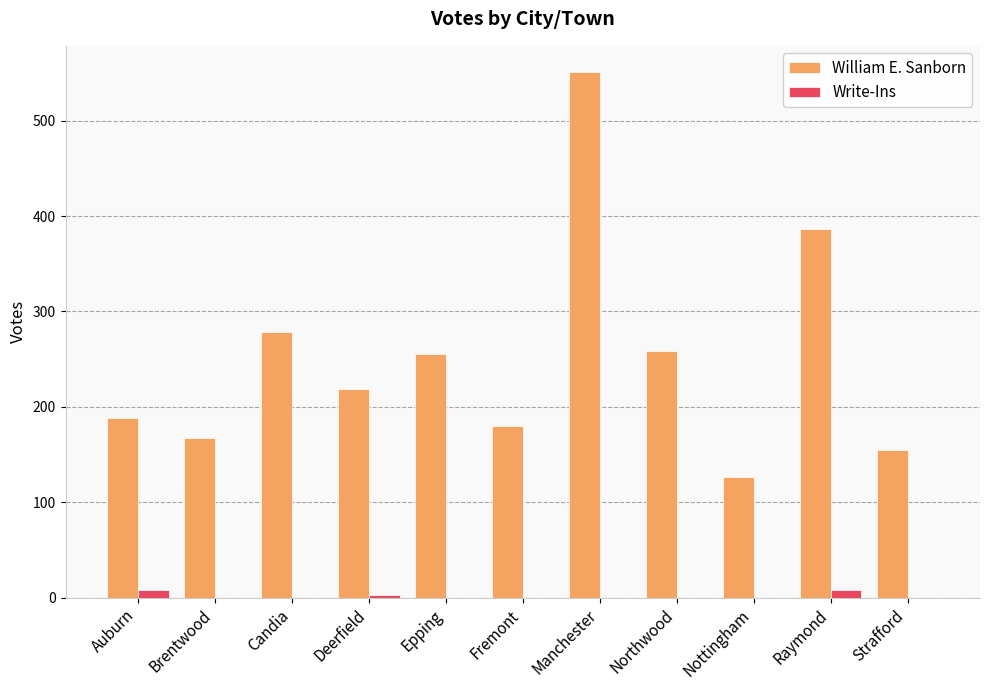

What are all the series names shown in the legend?

William E. Sanborn, Write-Ins